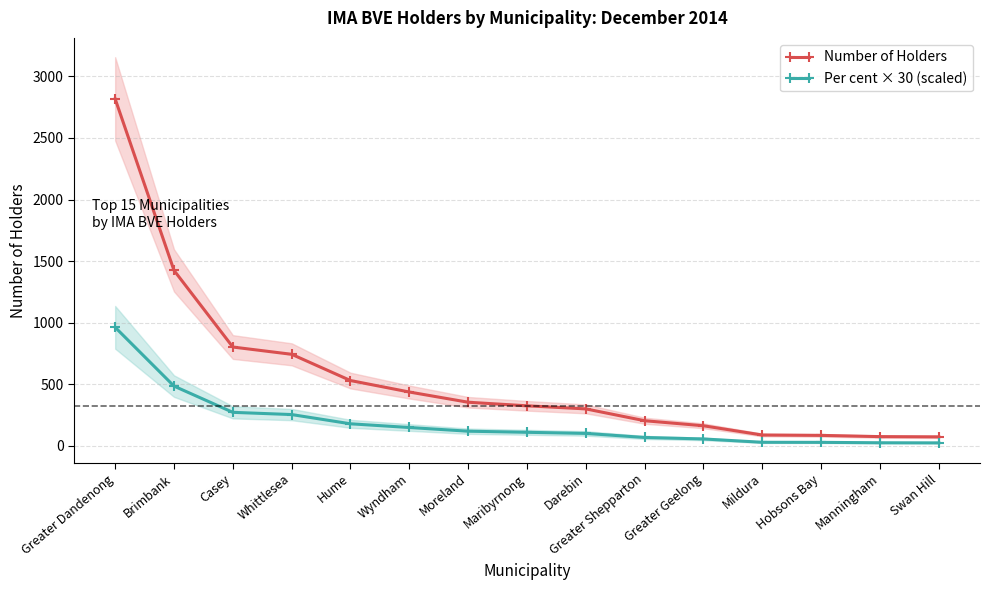

At how many categories does at least one series exceed 2037?

1